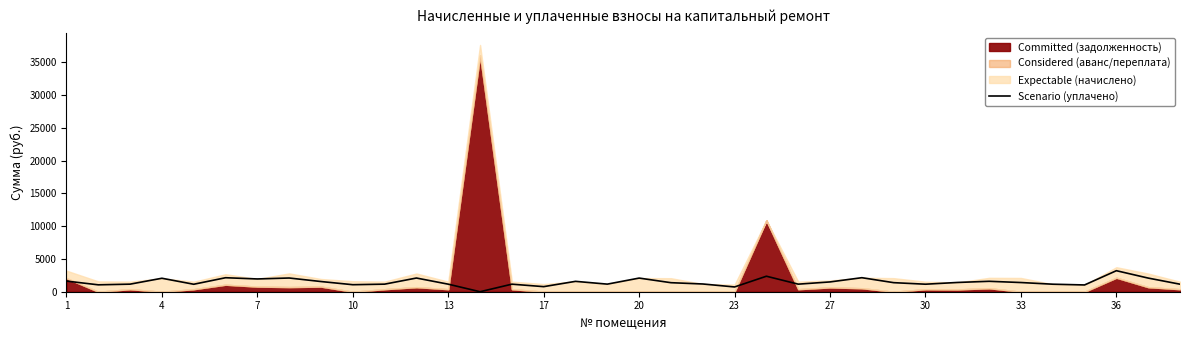

True or false: the data shows 0.0 at 13.

True